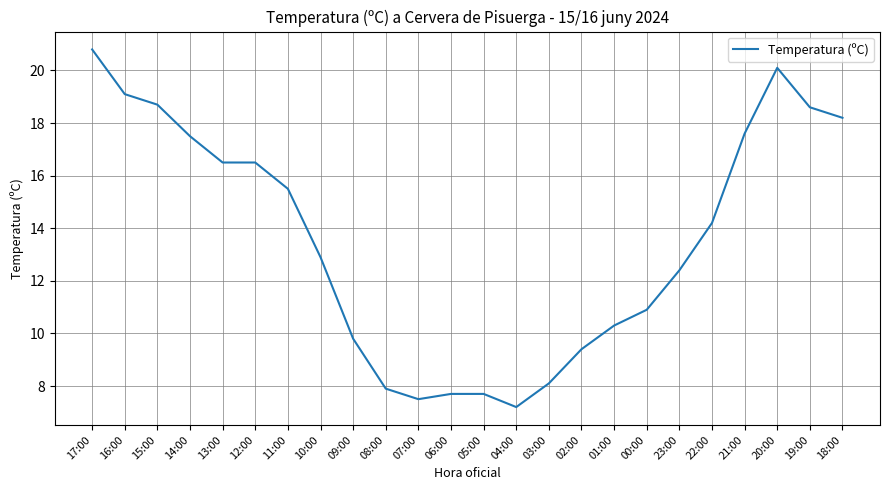

The chart shows a value of 7.2 at 04:00. True or false?

True